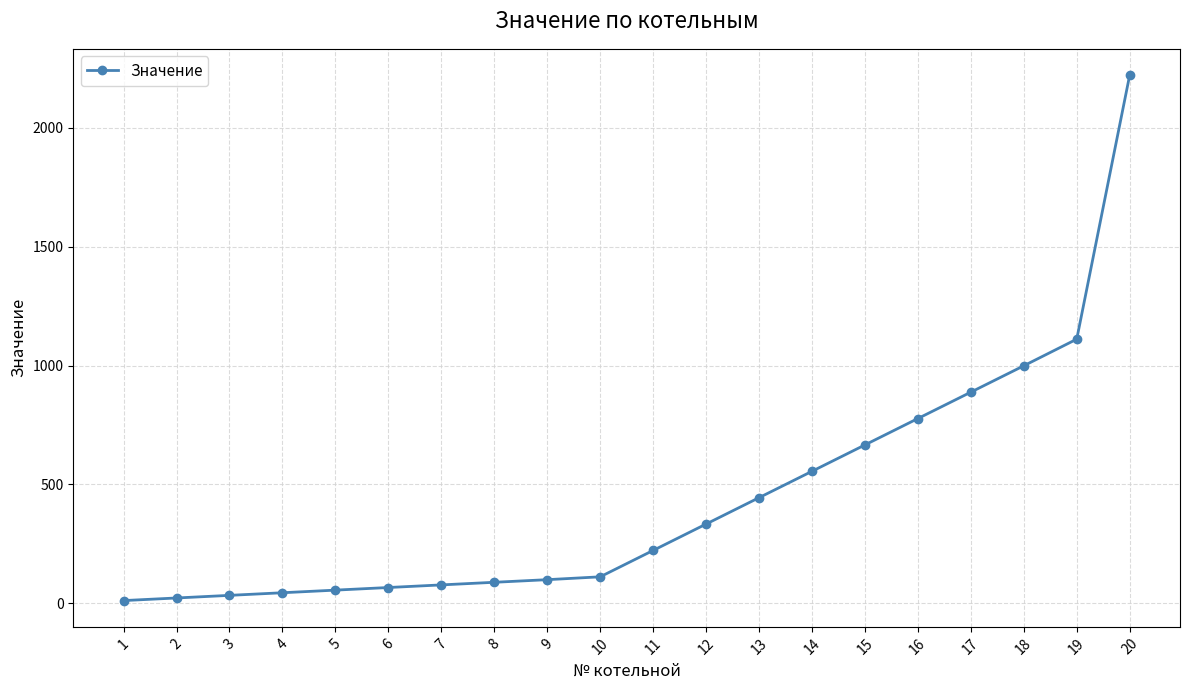

Reading left to right, transcribe all the data shown in this chart.

11	22	33	44	55	66	77	88	99	111	222	333	444	555	666	777	888	999	1111	2222